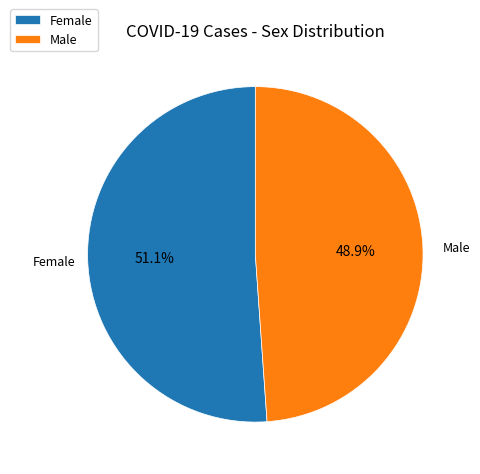

Do Male and Female together represent more than half of the pie?

Yes